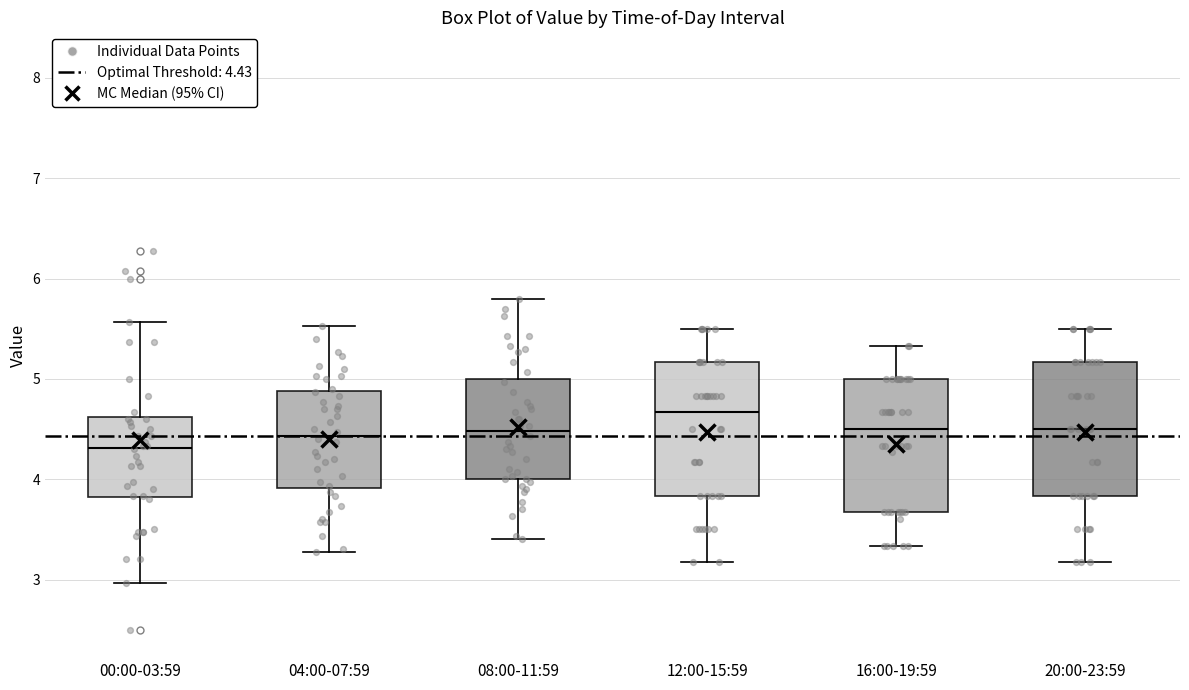

Where is the lower edge of the box for 16:00-19:59 on the y-axis? The values are not printed on the chart, so give them approximately, as read against the axis.

3.7